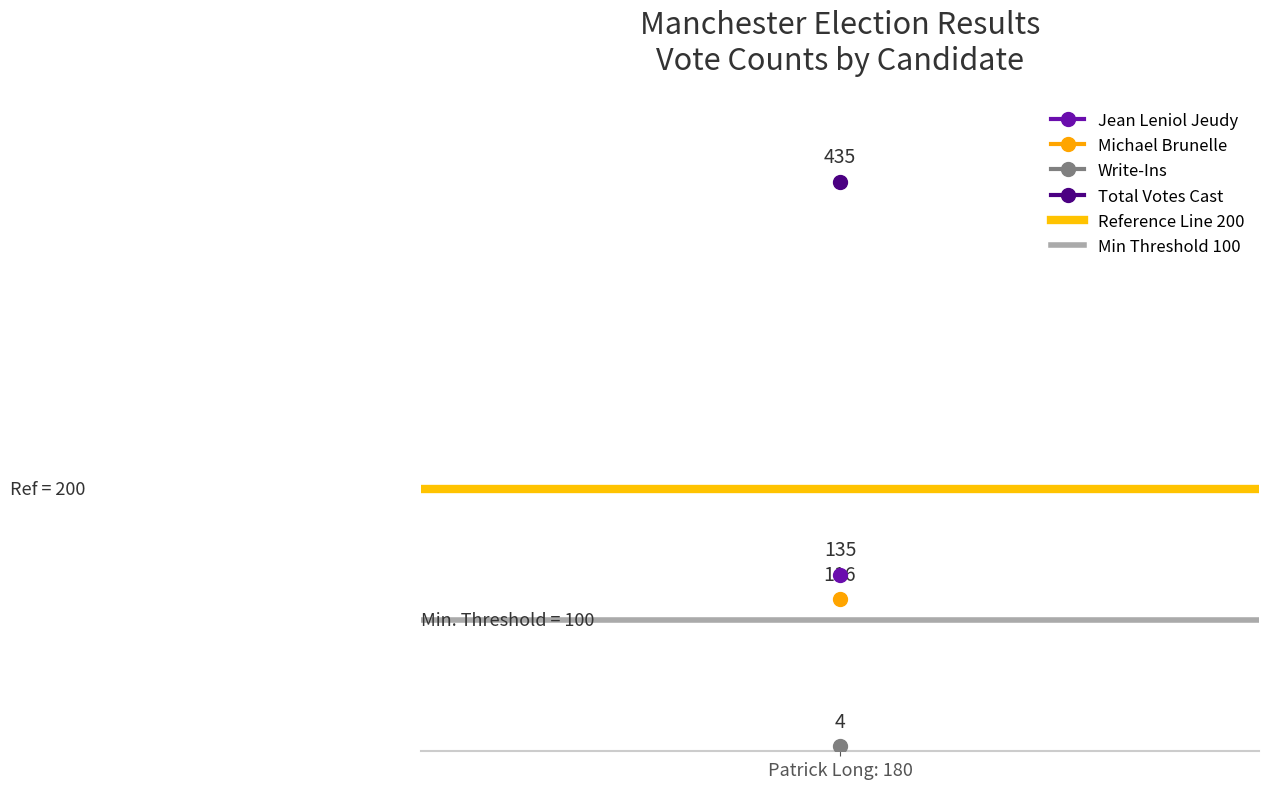

What is the label of the 1st point from the left?

Patrick Long: 180